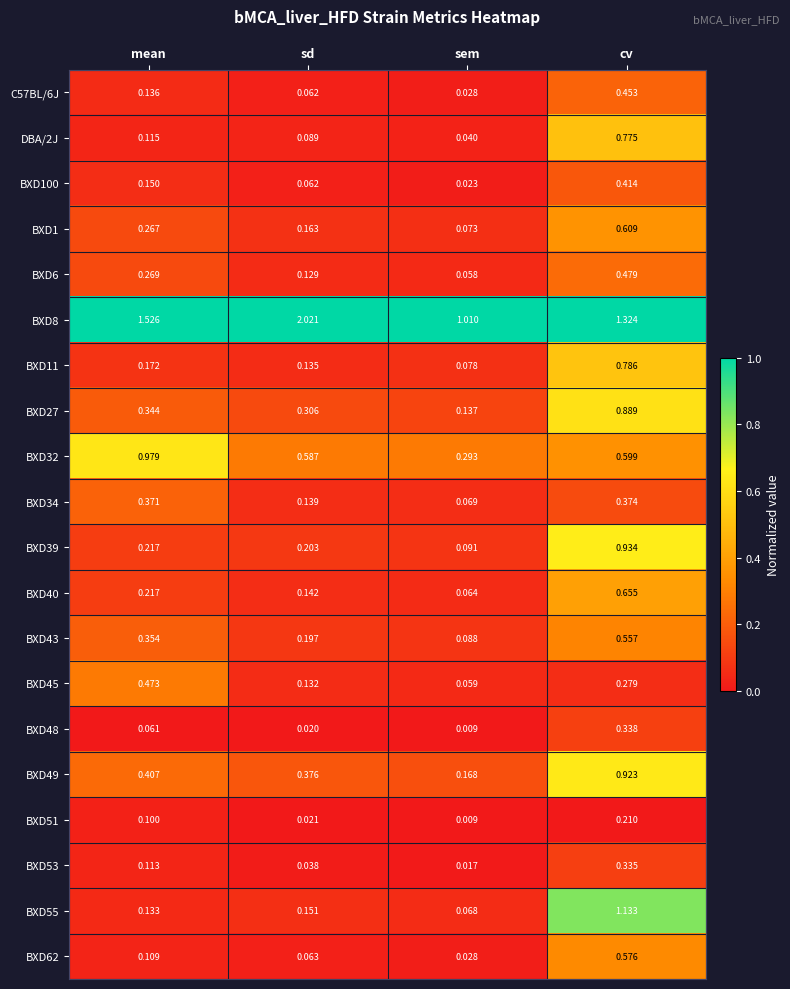

Rank the categories by BXD39 value from lowest to highest.

sem, sd, mean, cv